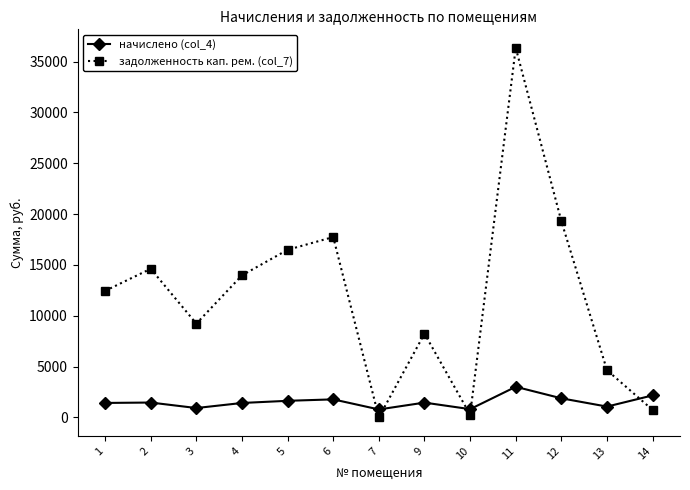

The value of задолженность кап. рем. (col_7) at 11 is 58799.6. True or false?

False